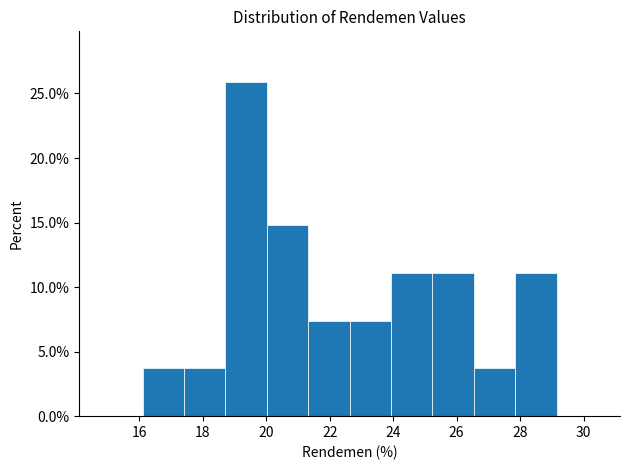

Over which range of the x-axis is the bar tallest?

18.8 to 20.0